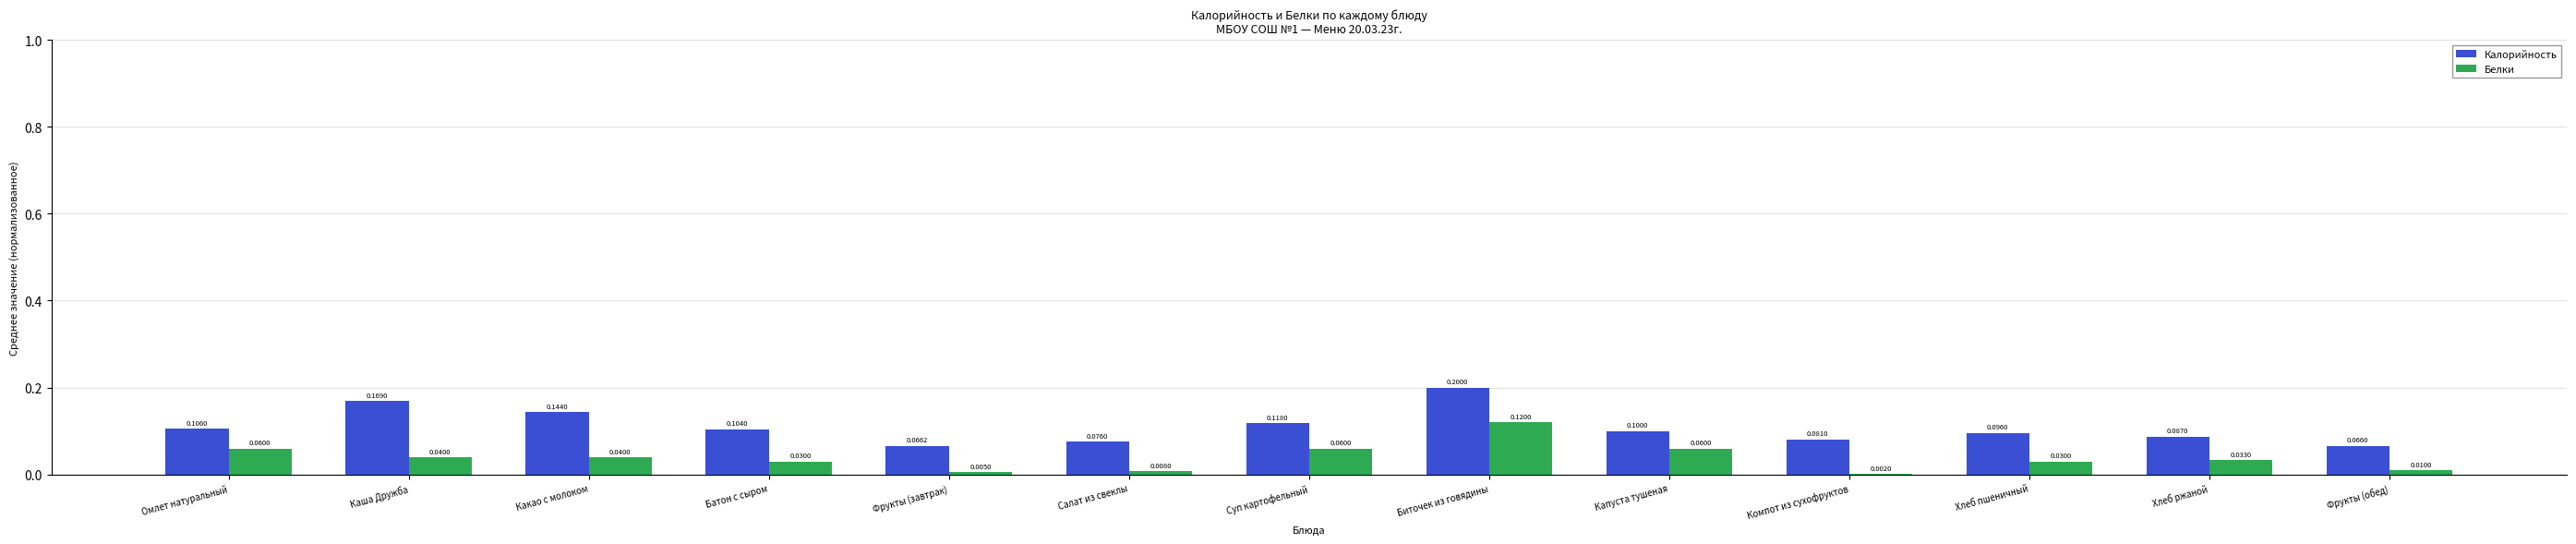

At which category is the sum across all series the highest?

Биточек из говядины